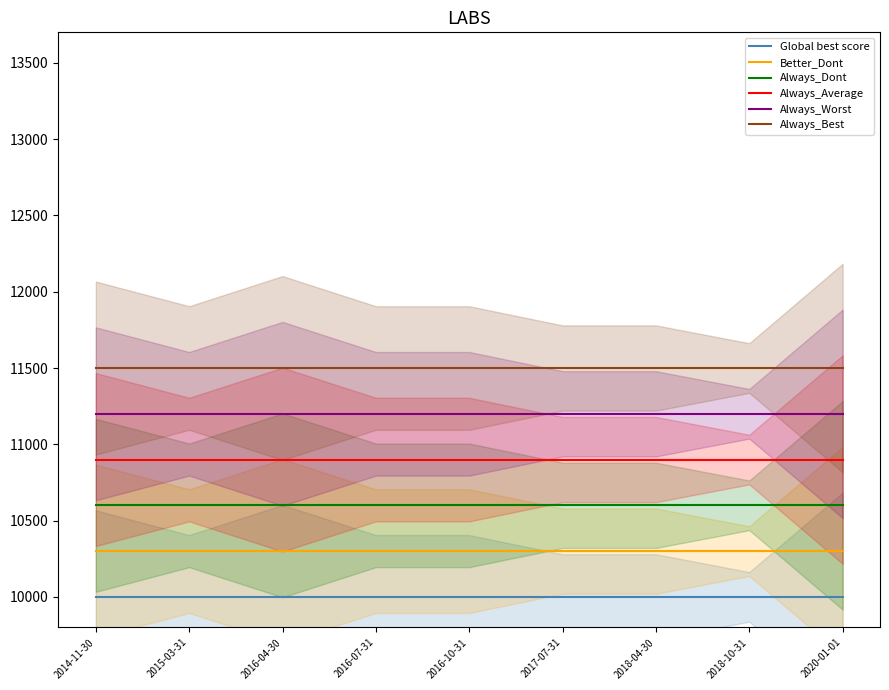

What position from the left is 2018-10-31?

8